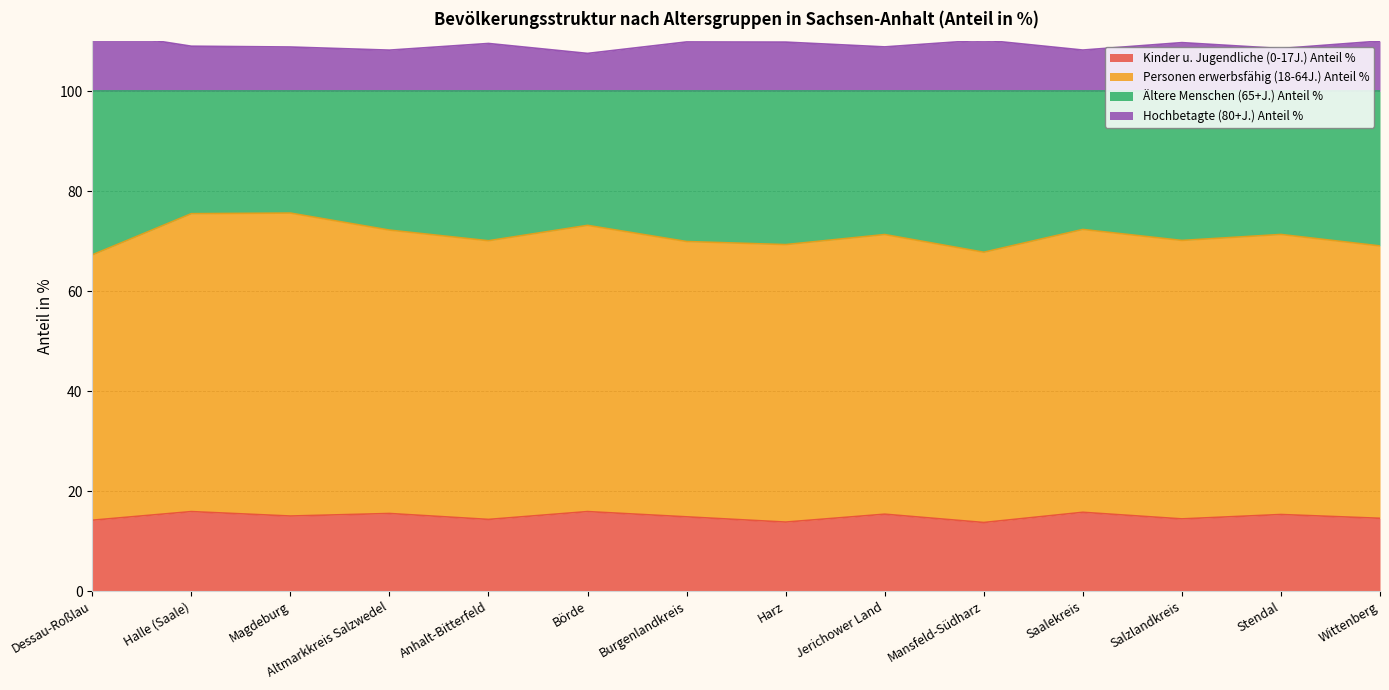

The Kinder u. Jugendliche (0-17J.) Anteil % series shows 14.6 at Wittenberg. True or false?

True